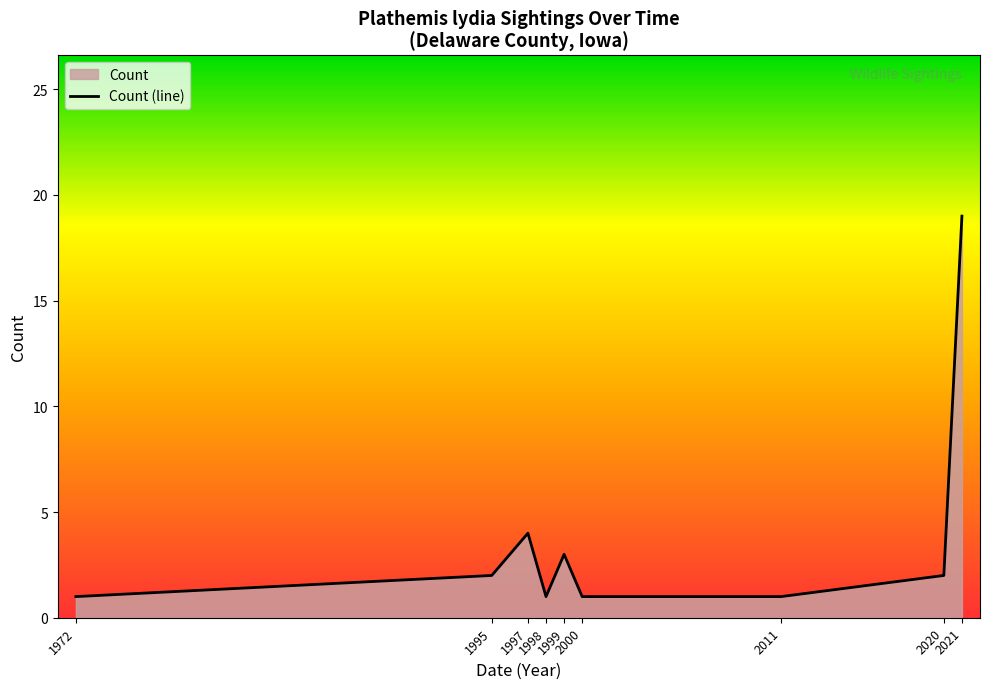

Which has a higher value, 1972 or 1997?

1997